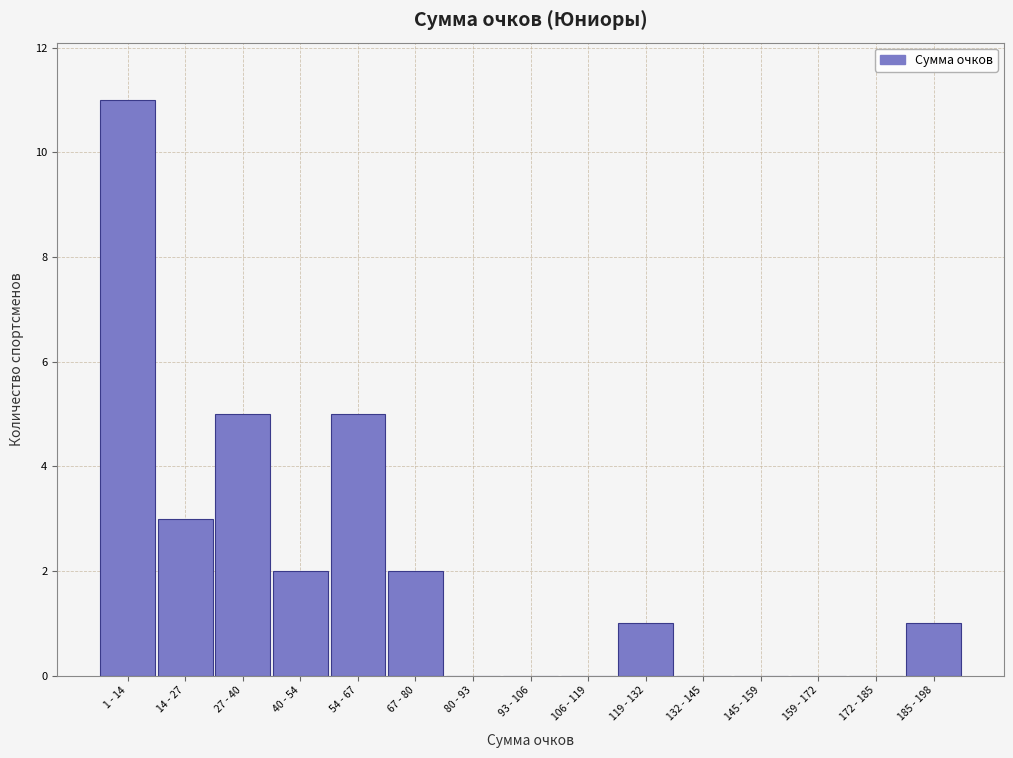

Reading left to right, what are all the values shown in this chart?

1 - 14=11	14 - 27=3	27 - 40=5	40 - 54=2	54 - 67=5	67 - 80=2	80 - 93=0	93 - 106=0	106 - 119=0	119 - 132=1	132 - 145=0	145 - 159=0	159 - 172=0	172 - 185=0	185 - 198=1